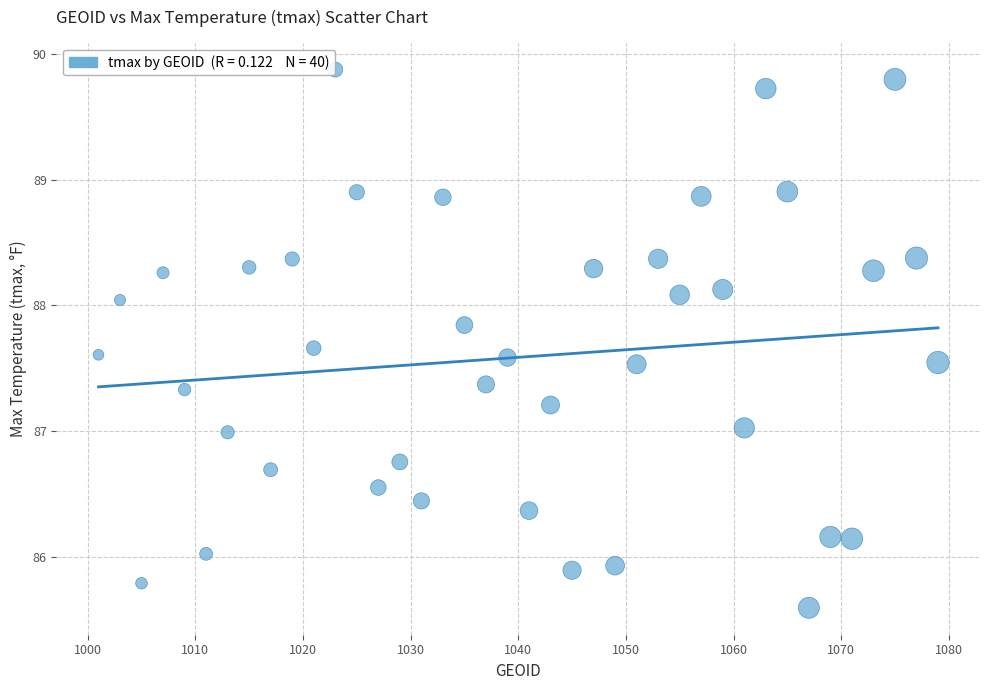

What is the range of X values (max minus min)?

78.0